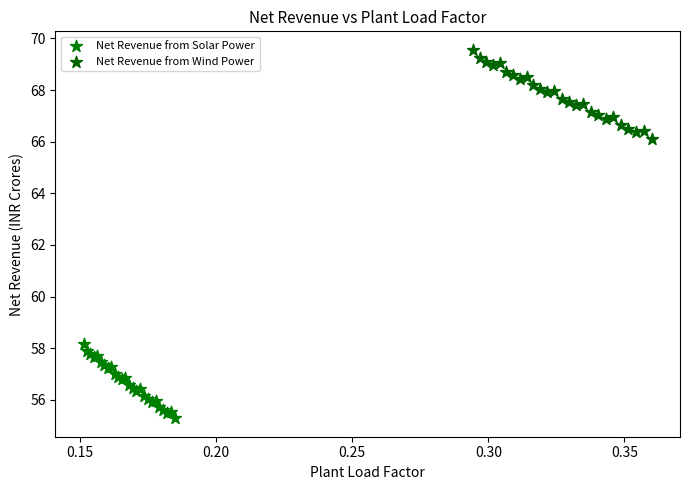

Which series reaches the maximum Y coordinate?

Net Revenue from Wind Power